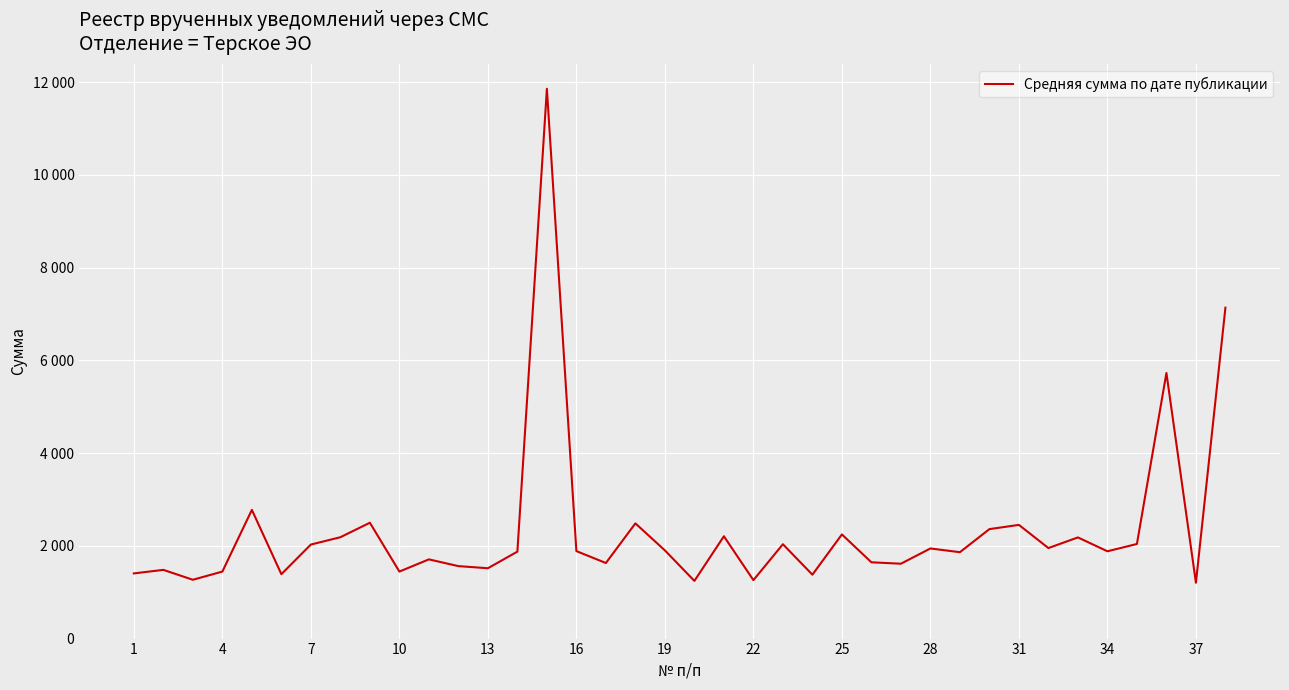

Does the chart have visible grid lines?

Yes